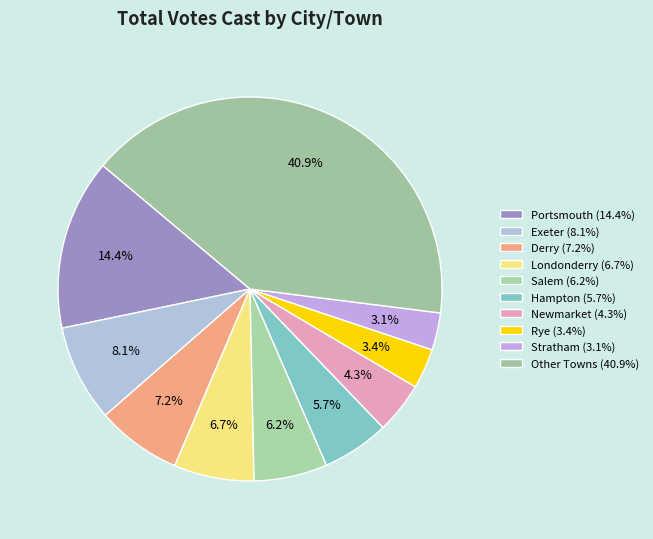

How many segments does this pie chart have?

10